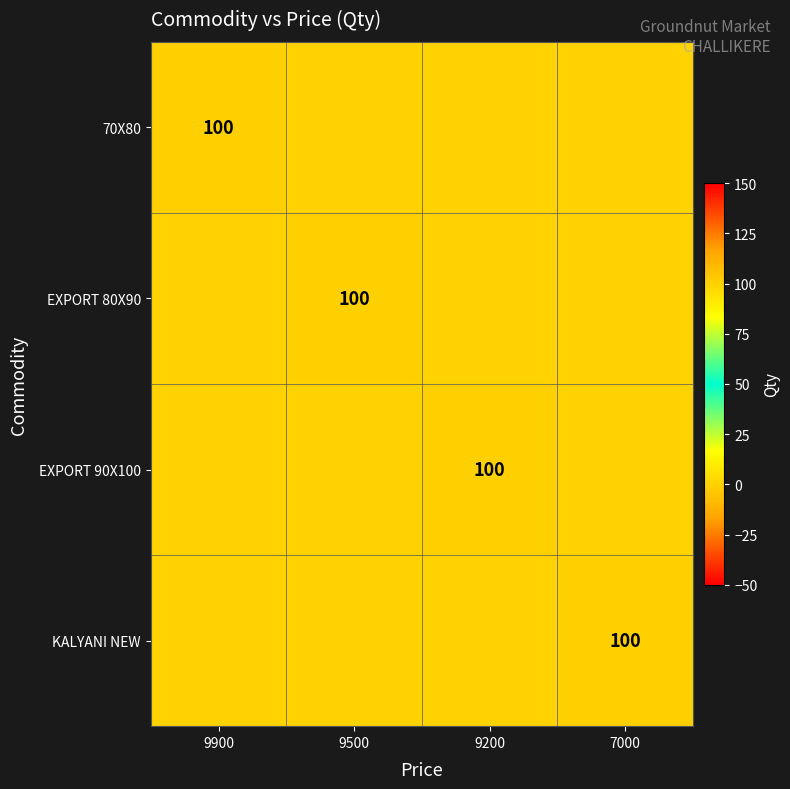

Between 9900 and 7000, which is larger?

9900